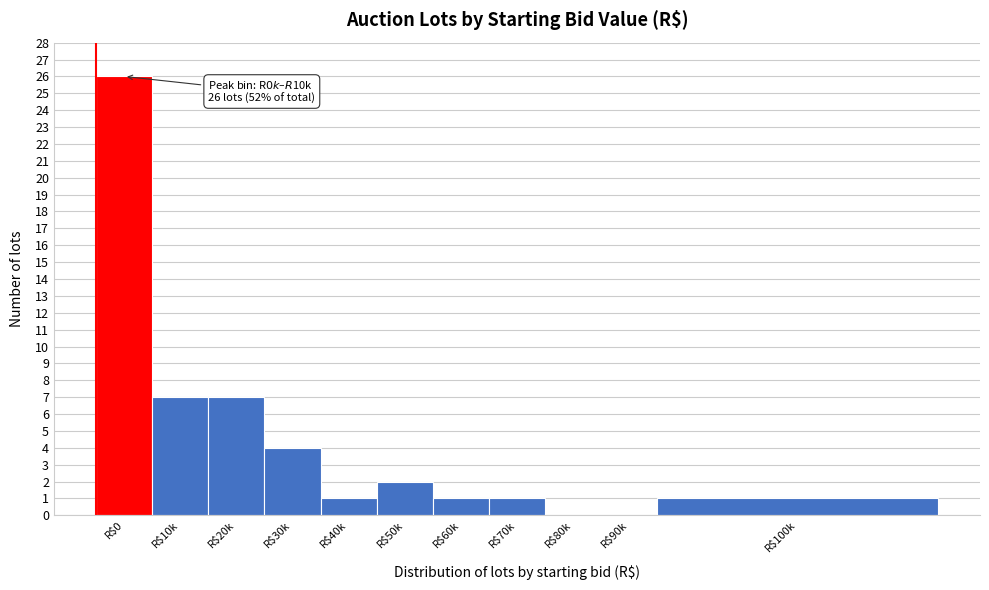

What is the sum of all values?

50